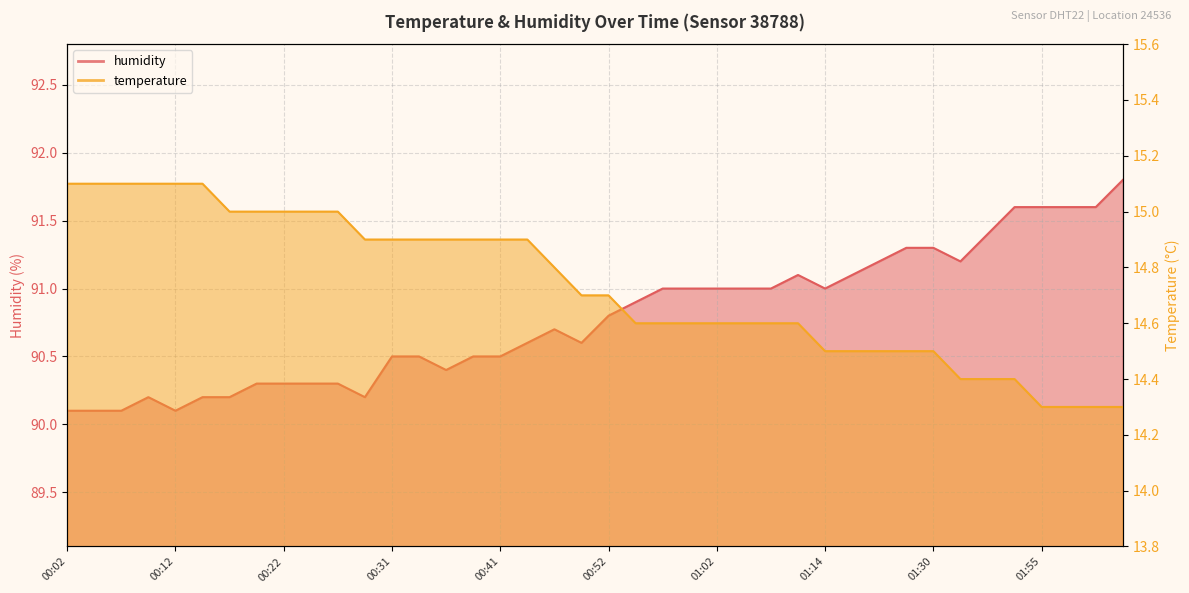

True or false: humidity and temperature cross at least once.

False